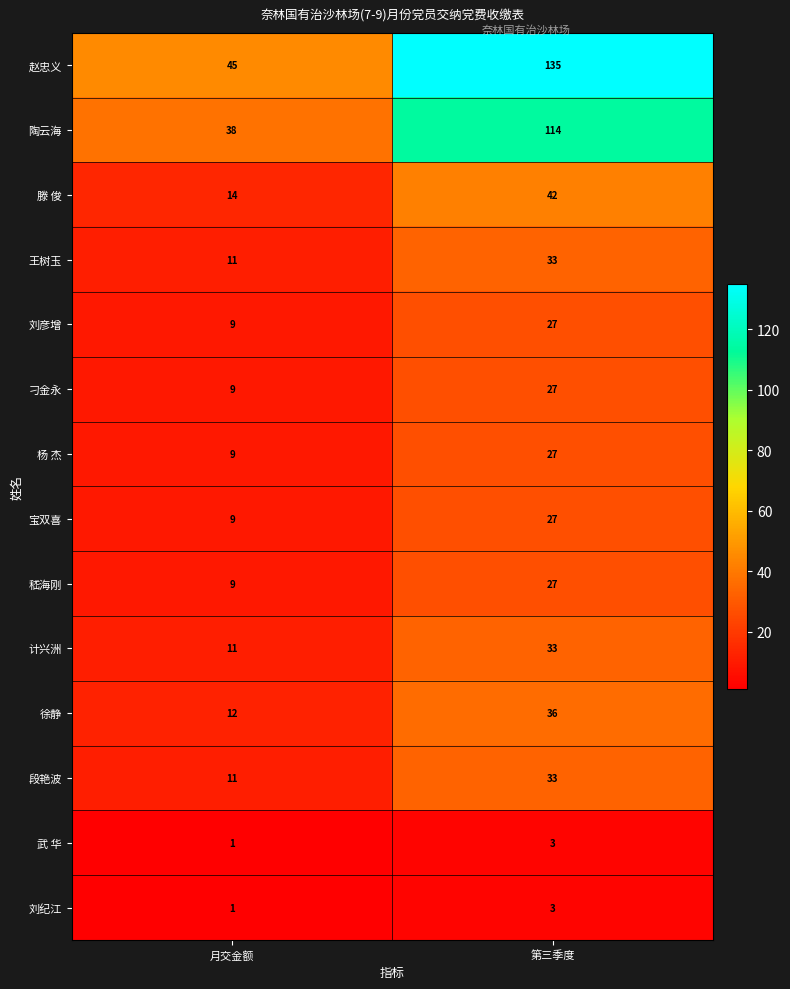

Is the value of 陶云海 at 第三季度 greater than the value of 宝双喜 at 第三季度?

Yes